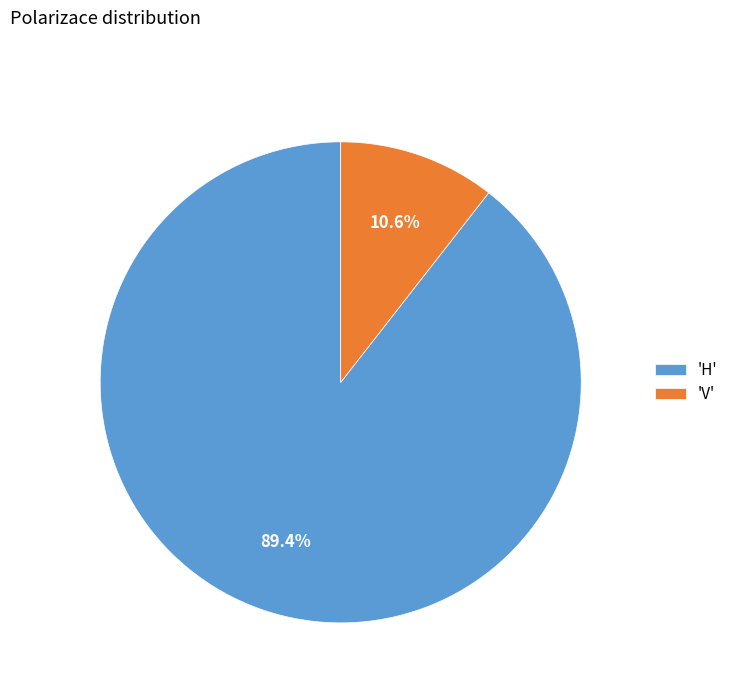

Is the sum of 'H' and 'V' greater than half?

Yes